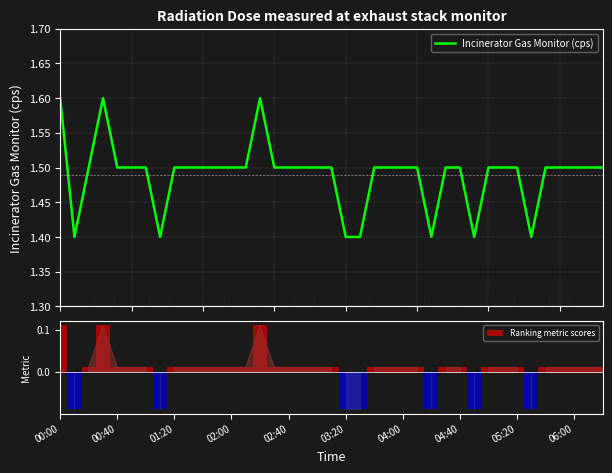

How many distinct data groups are displayed?

2